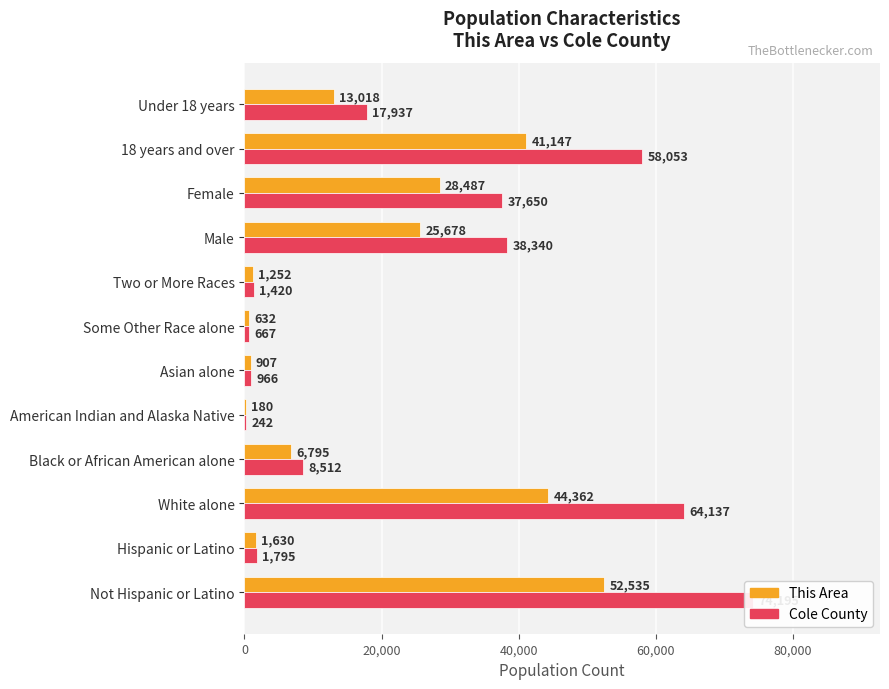

Rank the series by their average value, from lowest to highest.

This Area, Cole County